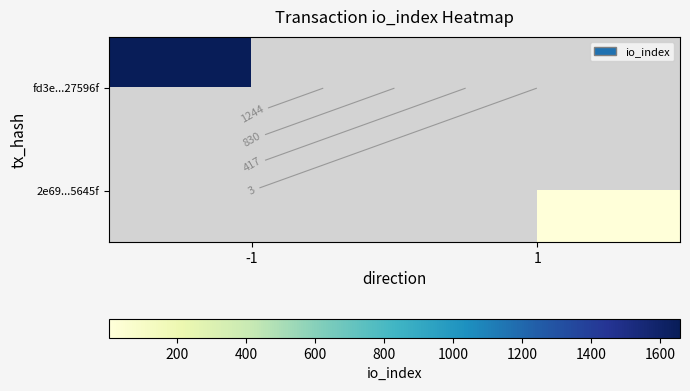

List the series in order of their peak value, lowest first.

2e69...5645f, fd3e...27596f